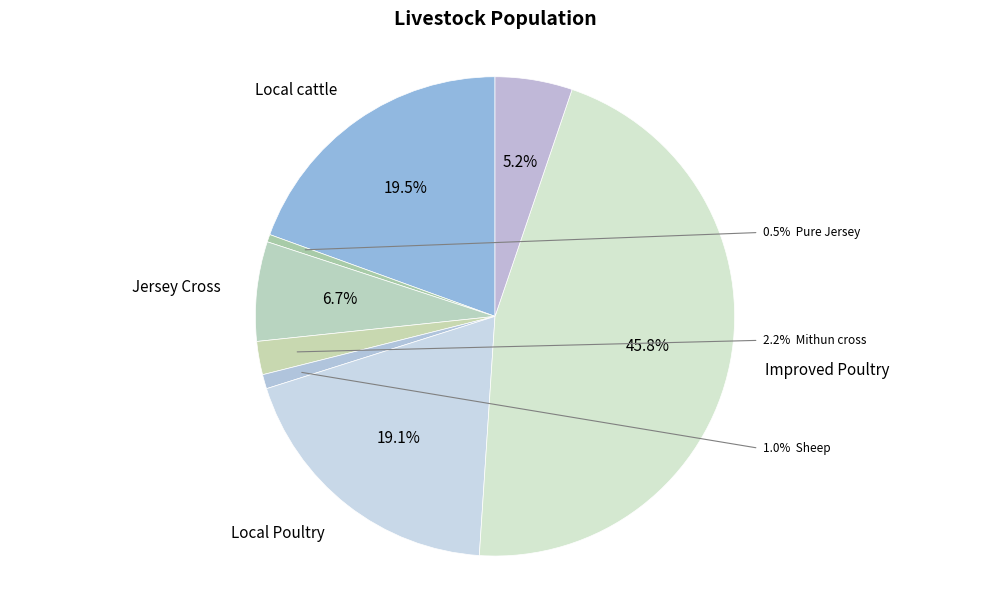

Approximately how many times larger is the value at Local Poultry compared to Improved Poultry?

0.4